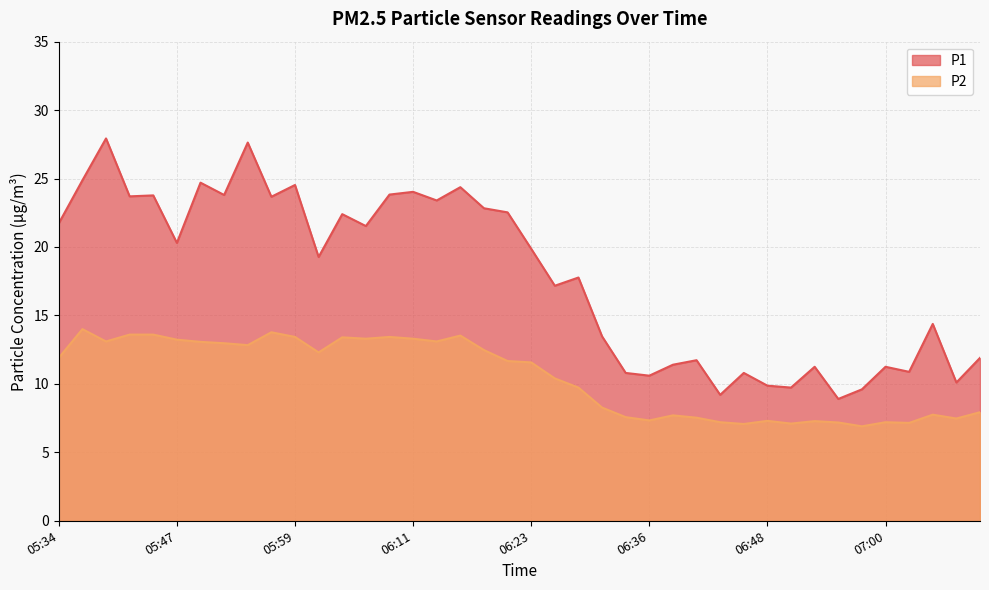

Which series has the largest total across all categories?

P1